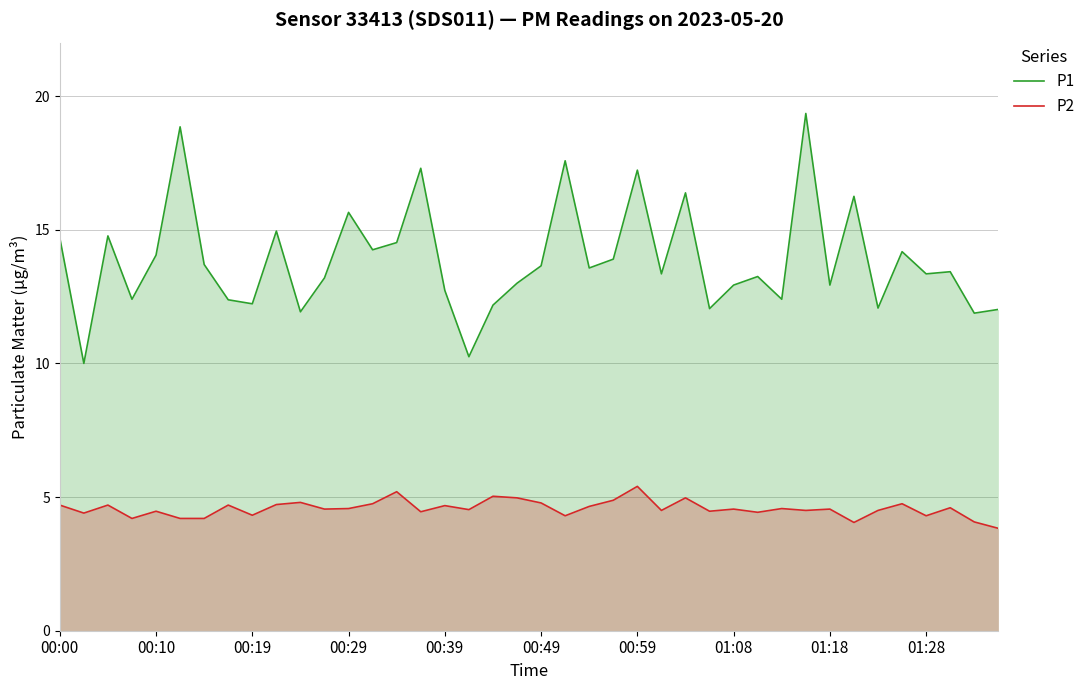

List the series in order of their peak value, highest first.

P1, P2